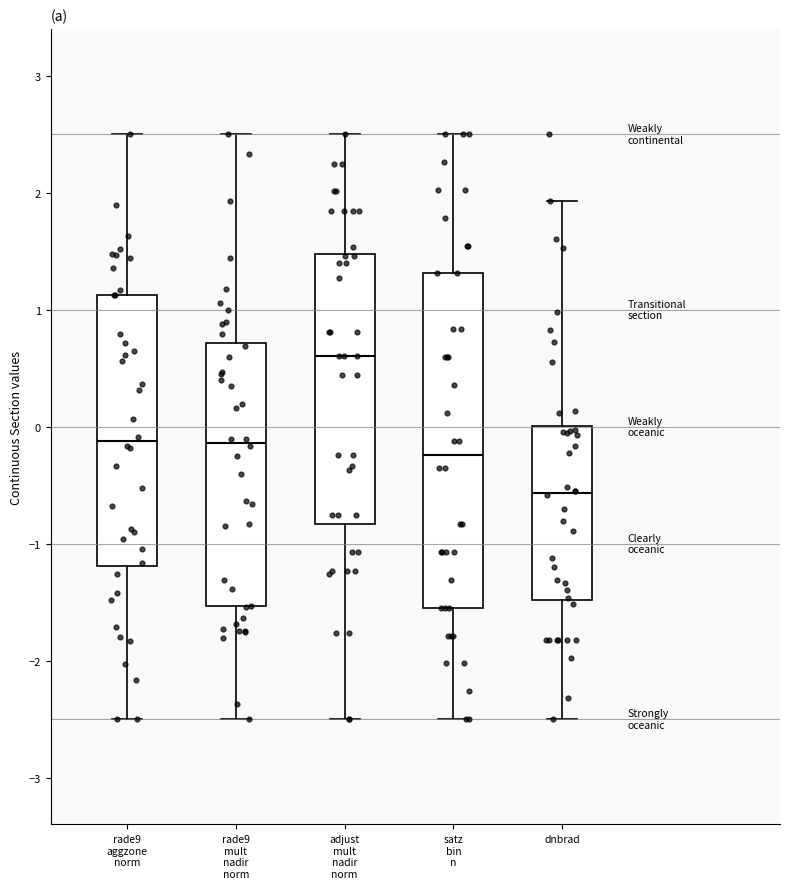

Which box is the tallest, from its lower edge to its upper edge?

satz bin n